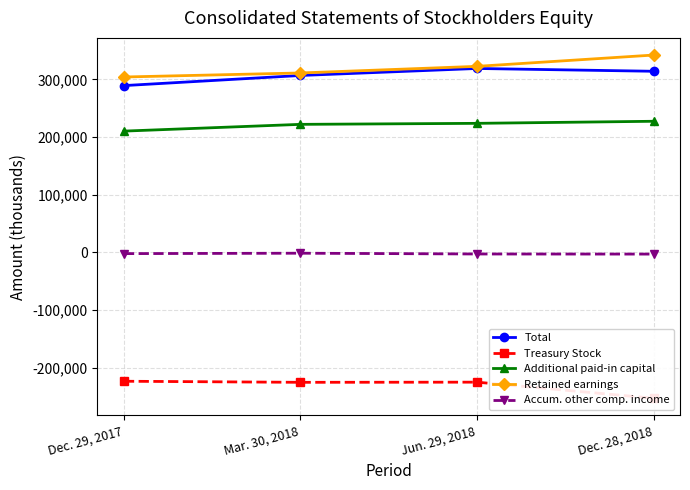

What is the difference between the maximum and minimum values in the Total series?

29678